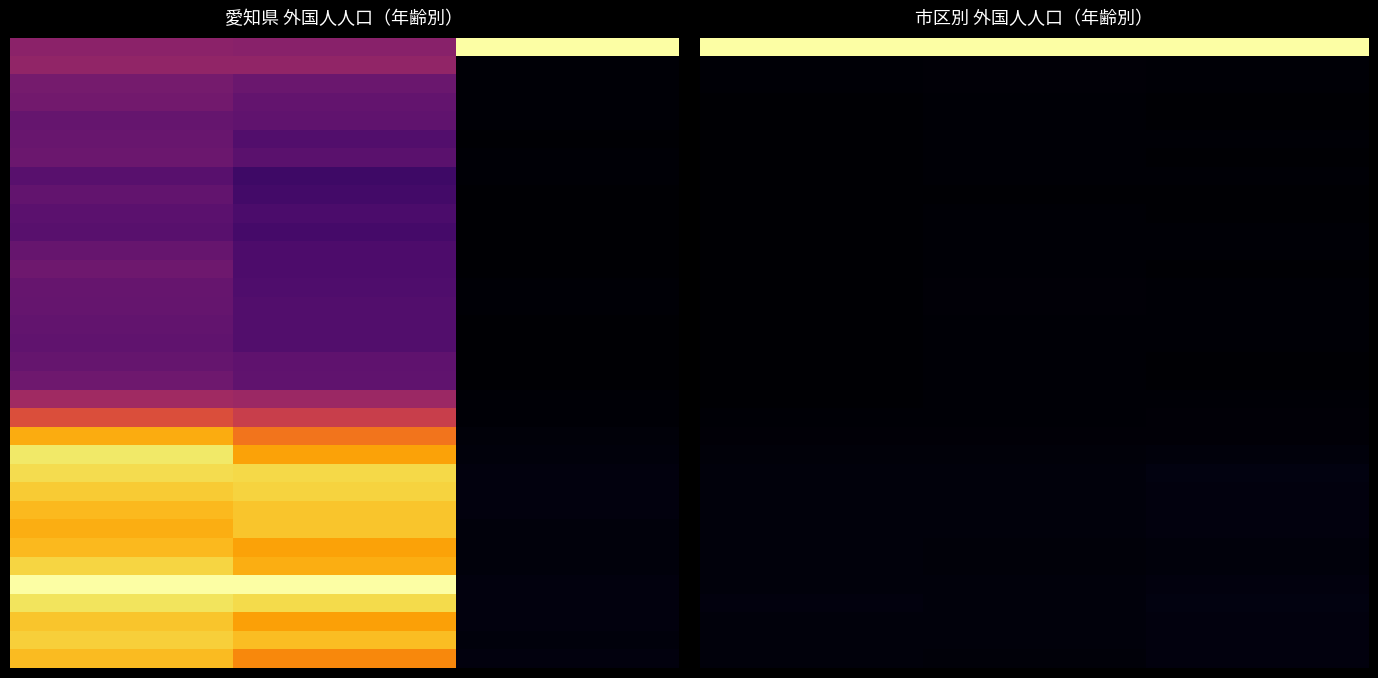

At how many categories does at least one series exceed 0?

3